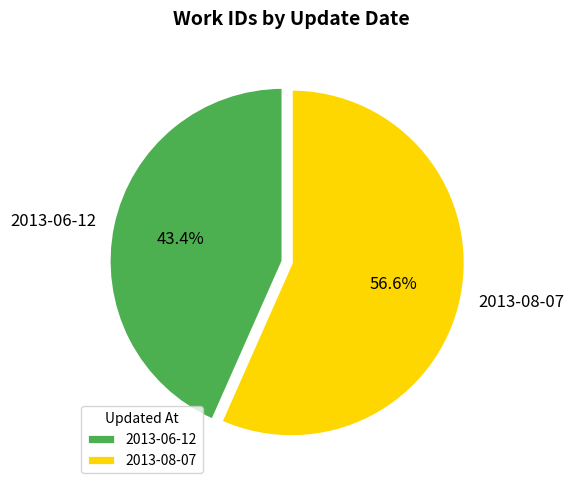

Is 2013-06-12 the majority of the pie?

No